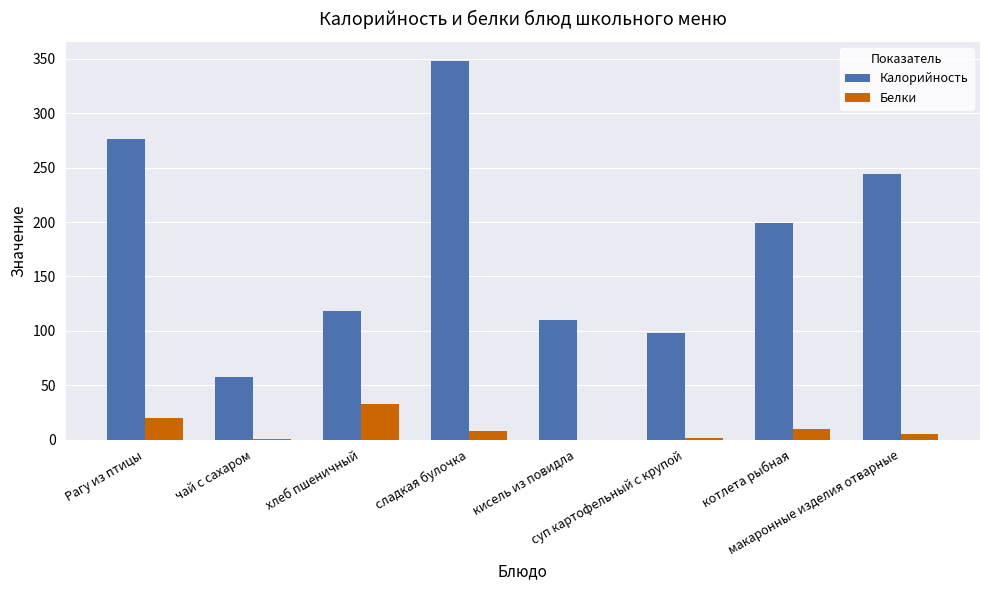

What is the sum of all Белки values?

77.6